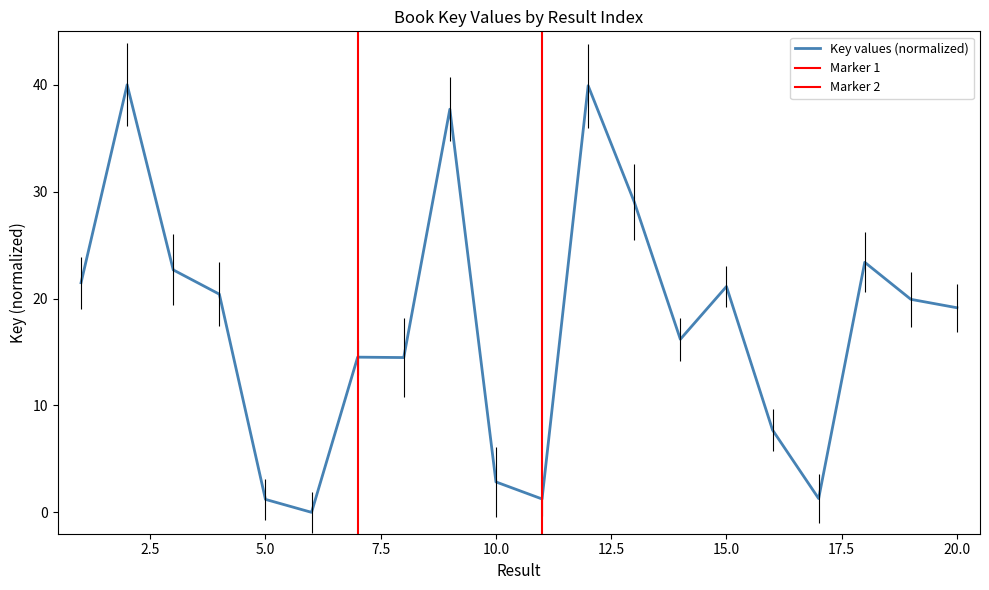

At which label does the data first exceed 19?

1